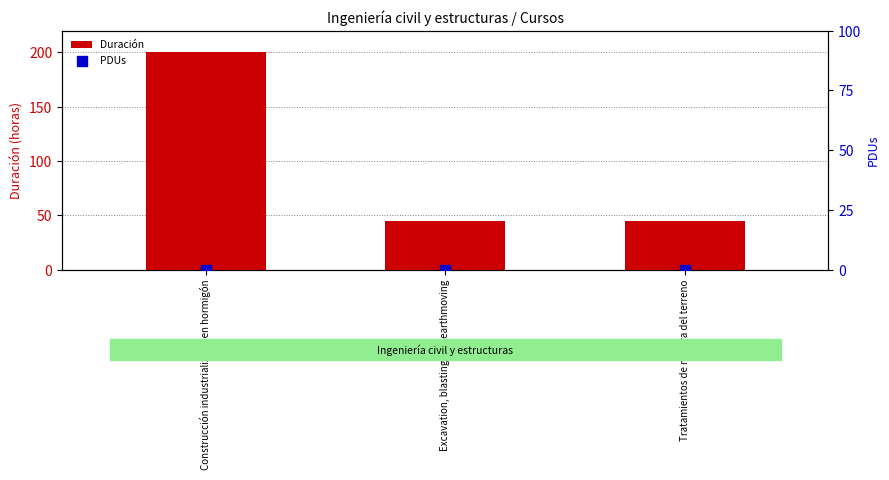

What is the total value across all series at Construcción industrializada en hormigón?

200